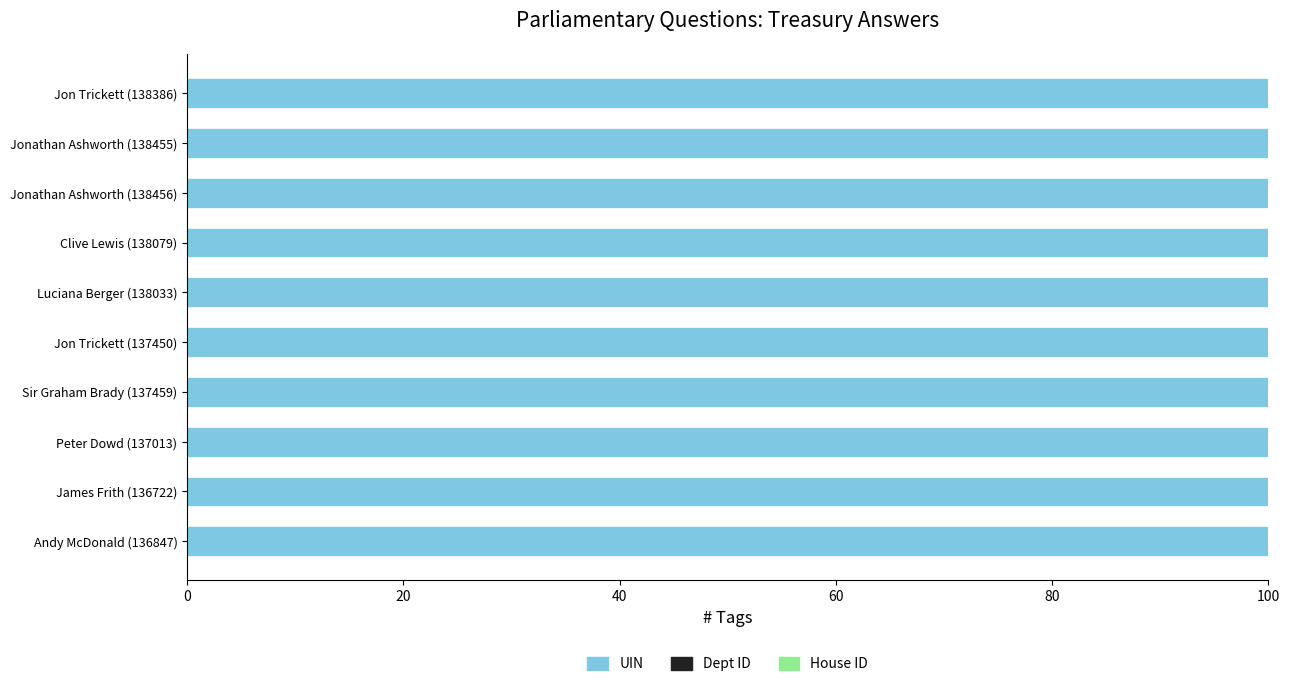

What is the highest value of the UIN series?

100.0